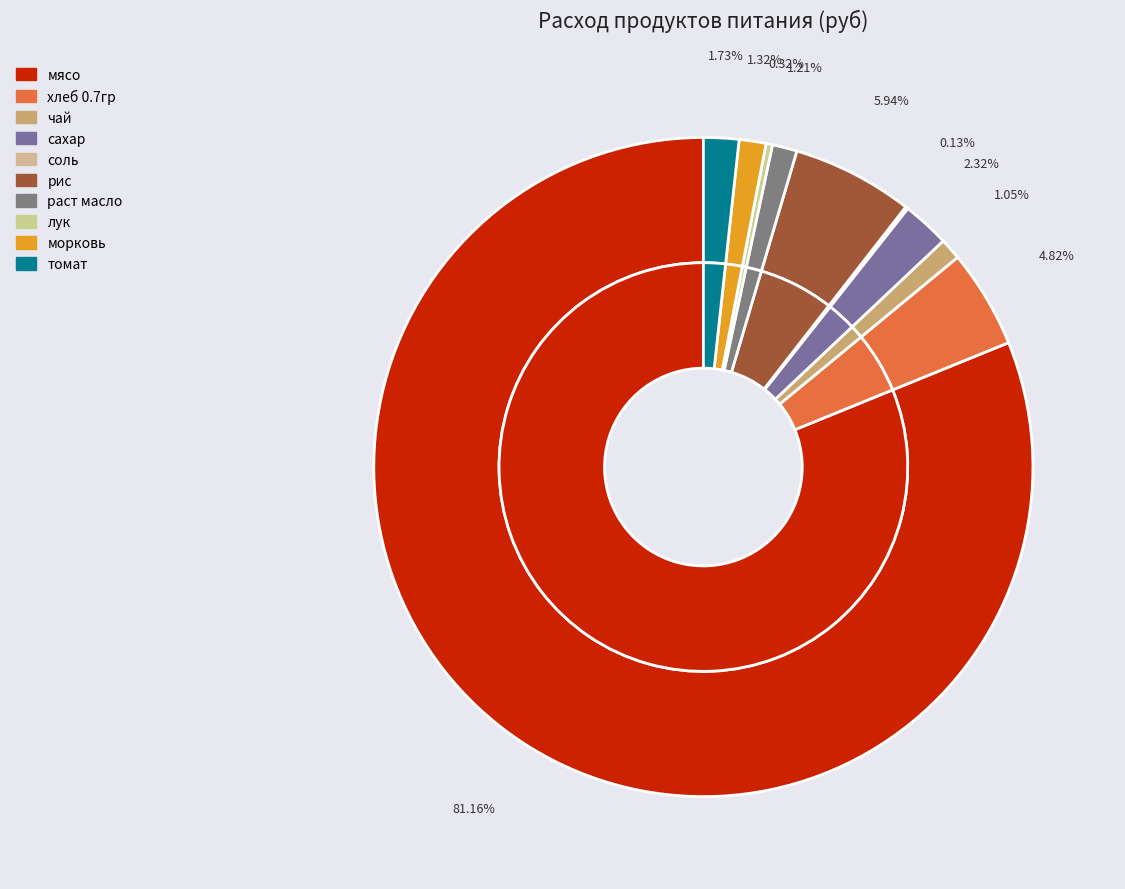

Which category has the smallest portion of the pie?

соль